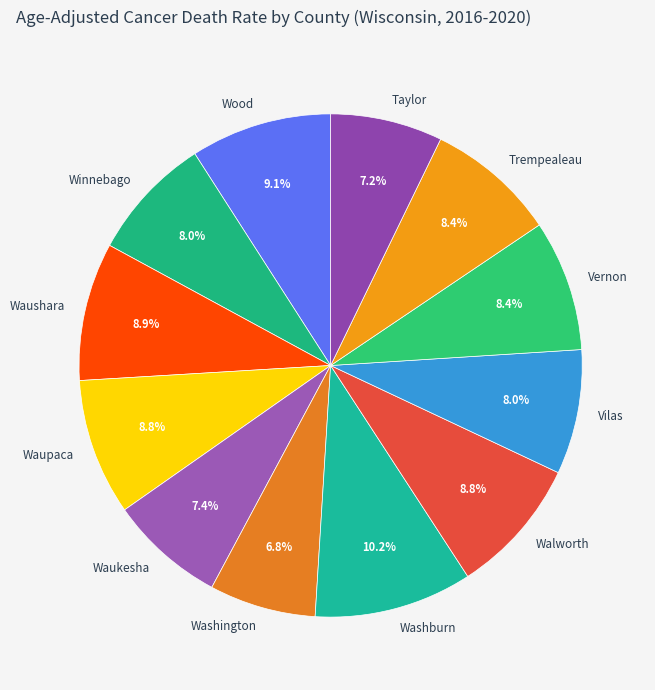

To the nearest percent, what is the difference between the largest and smallest slice percentages?

3%